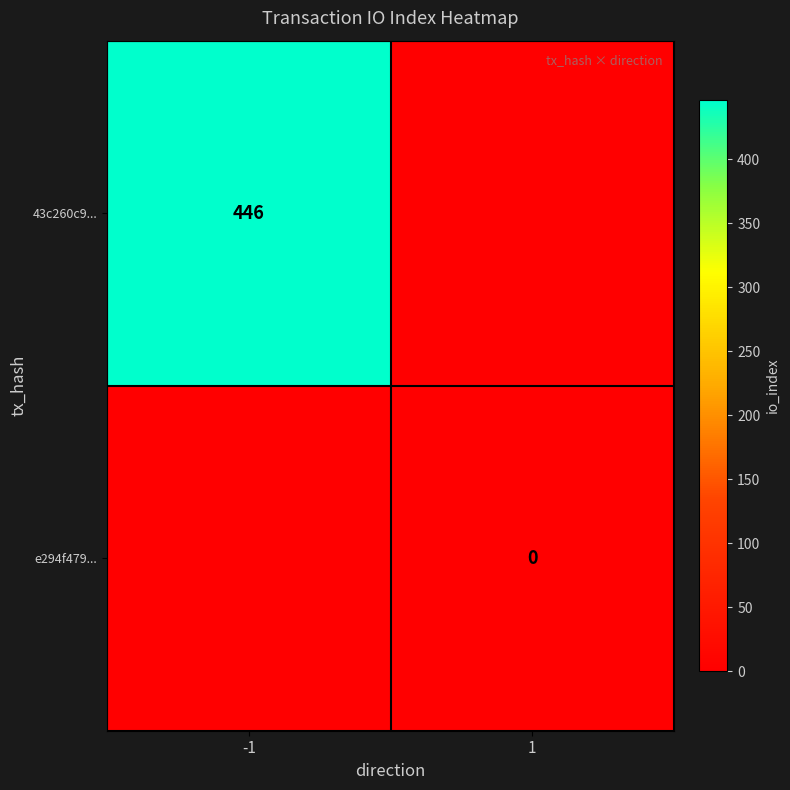

The value of e294f479... at 1 is 34. True or false?

False